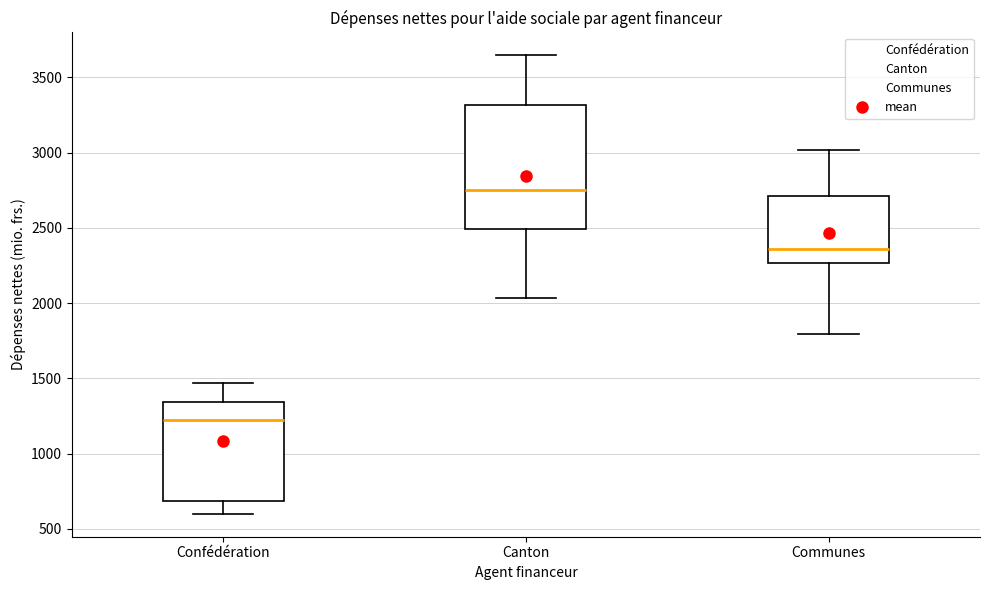

Reading left to right, transcribe this box plot: for each box, give where its median line is, the range the box spans, and where its two whiskers end, as read against the y-axis. The values are not printed on the chart, so give them approximately, as read against the axis.

Confédération: median 1200, box 700 to 1350, whiskers 600 to 1450
Canton: median 2750, box 2500 to 3300, whiskers 2050 to 3650
Communes: median 2350, box 2250 to 2700, whiskers 1800 to 3000